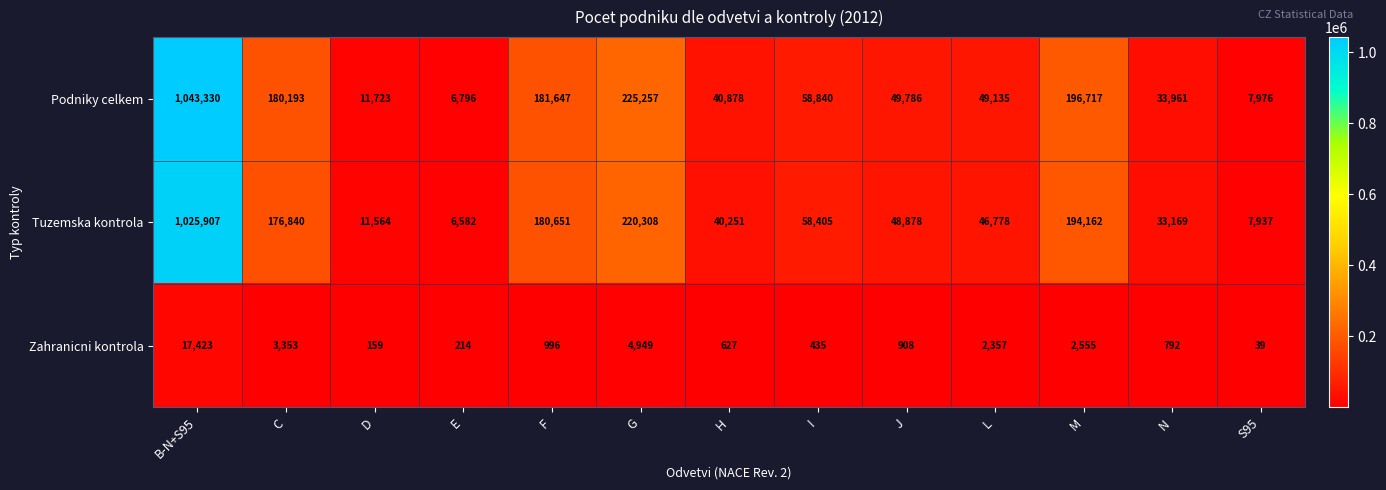

Which series has the largest range (max minus min)?

Podniky celkem